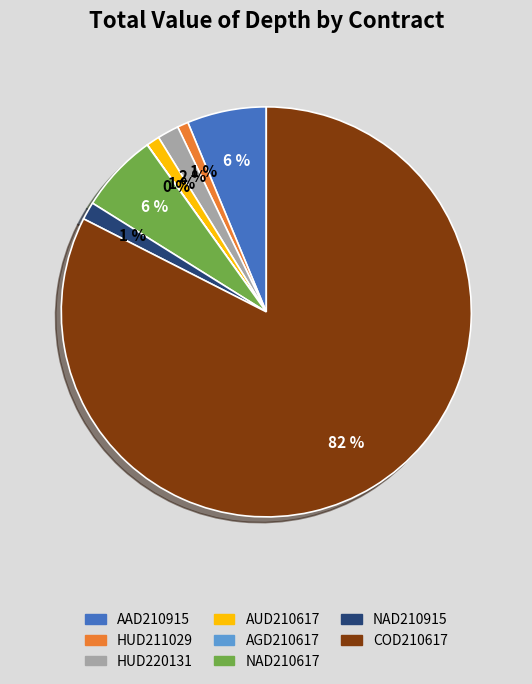

To the nearest percent, what is the combined percentage of NAD210915 and AUD210617?

2%